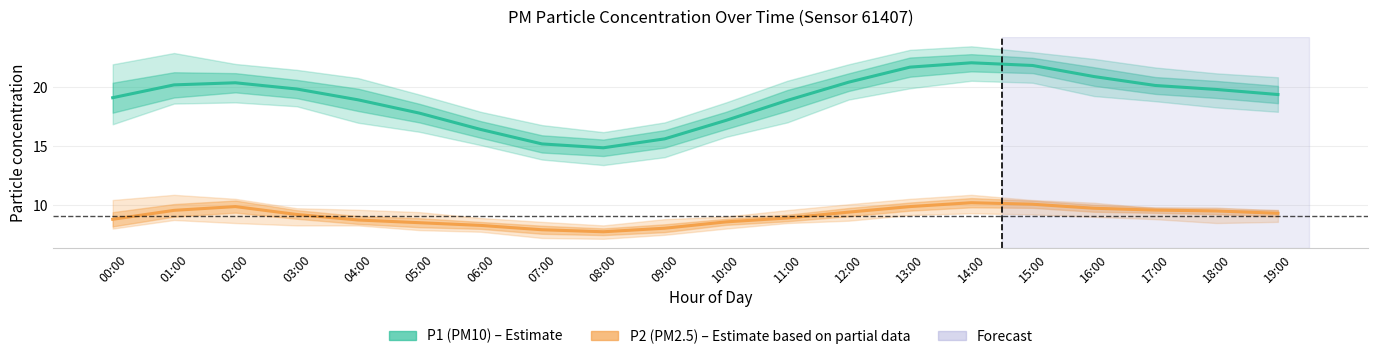

Is it true that P2 (Estimate based on partial data) equals 16.4 at 02:00?

False